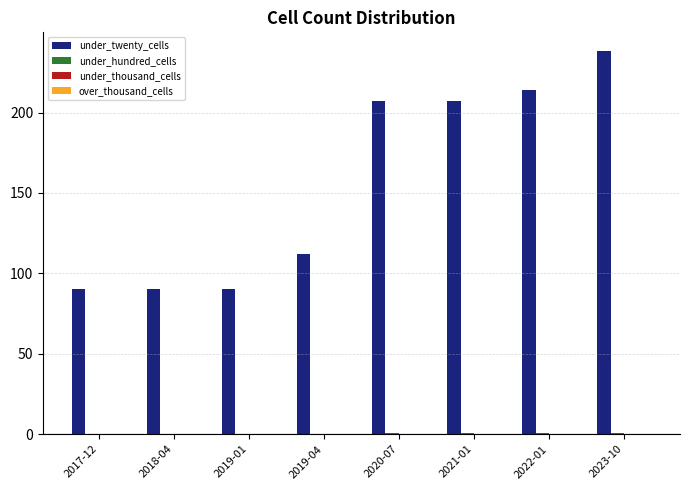

Does the chart contain stacked bars?

No